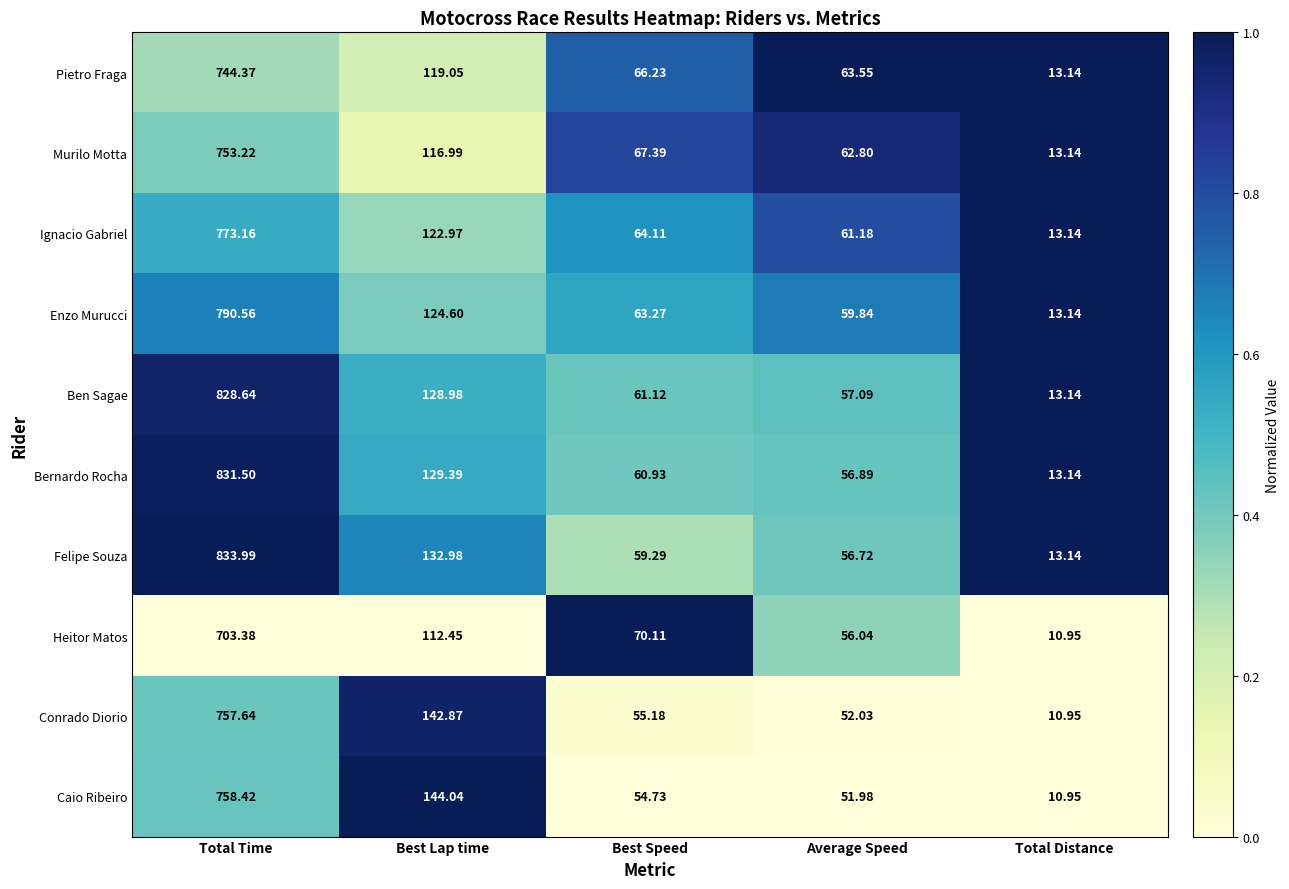

At which label is Caio Ribeiro closest to 384?

Best Lap time